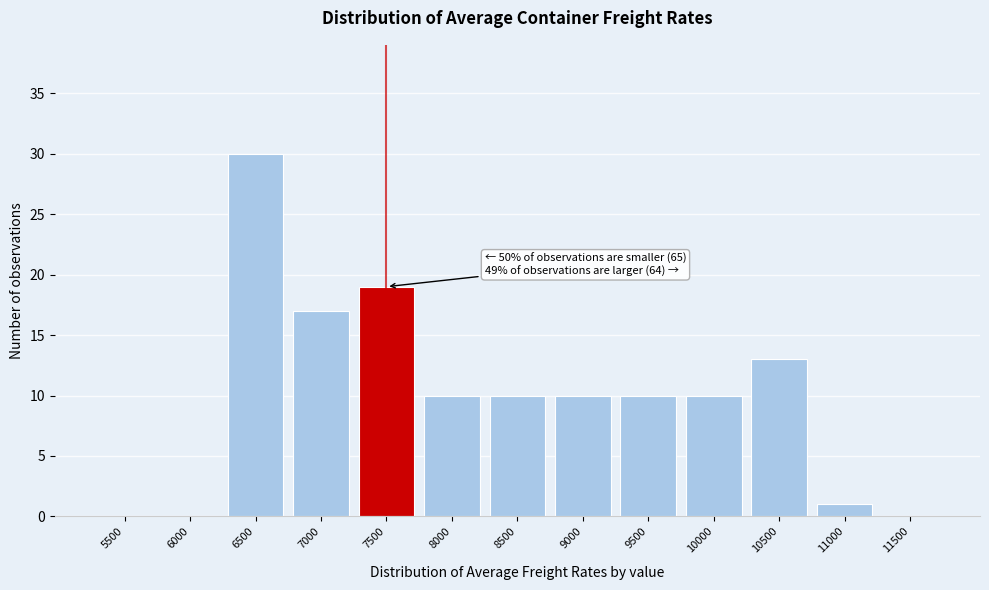

Reading left to right, transcribe all the data shown in this chart.

5500=0	6000=0	6500=30	7000=17	7500=19	8000=10	8500=10	9000=10	9500=10	10000=10	10500=13	11000=1	11500=0